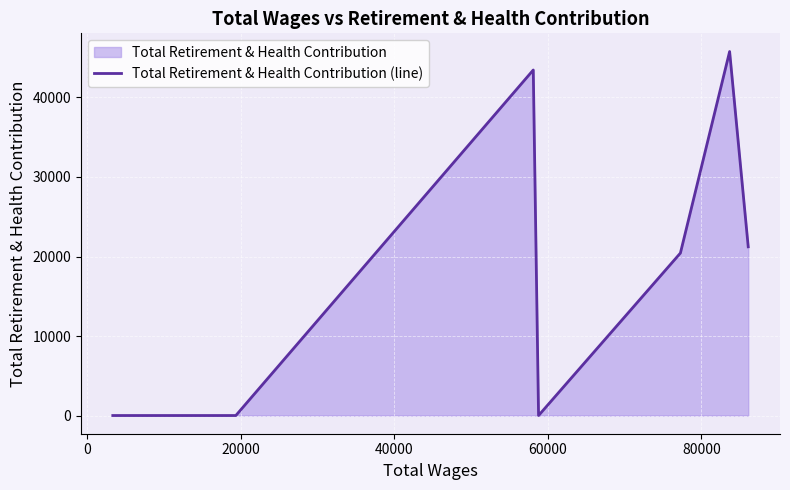

What is the greatest value displayed?

45779